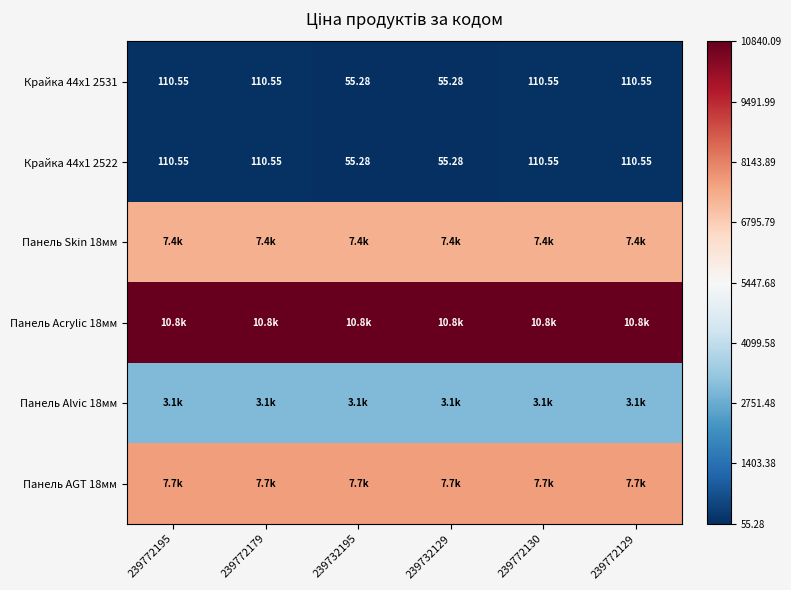

At 239732195, list the series in order from largest to smallest.

Панель Acrylic 18мм, Панель AGT 18мм, Панель Skin 18мм, Панель Alvic 18мм, Крайка 44x1 2531, Крайка 44x1 2522